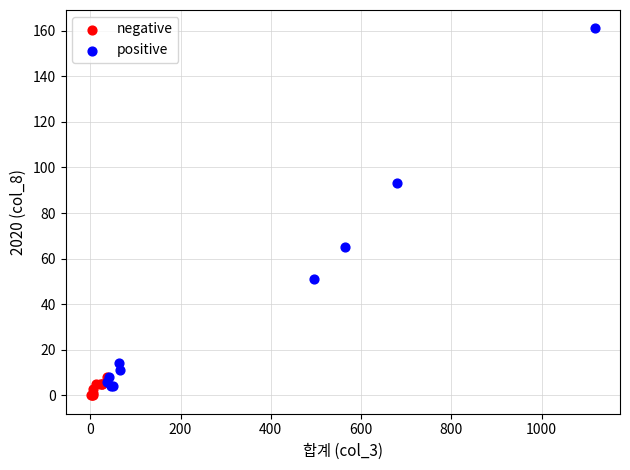

Which series contains the lowest Y value?

negative